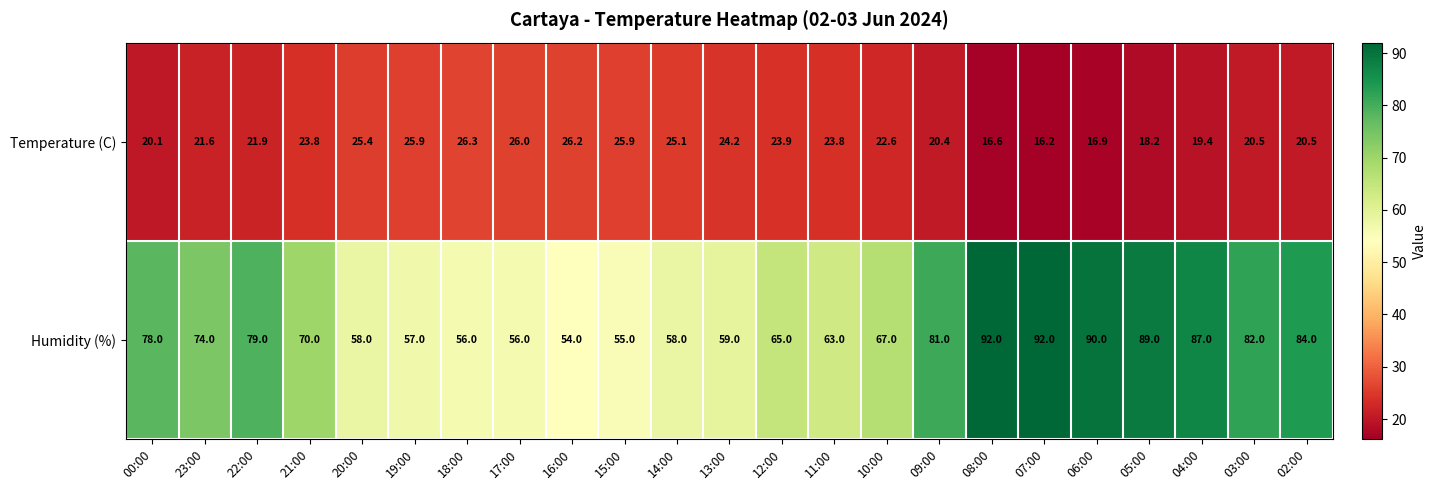

Which series has the largest total across all categories?

Humidity (%)